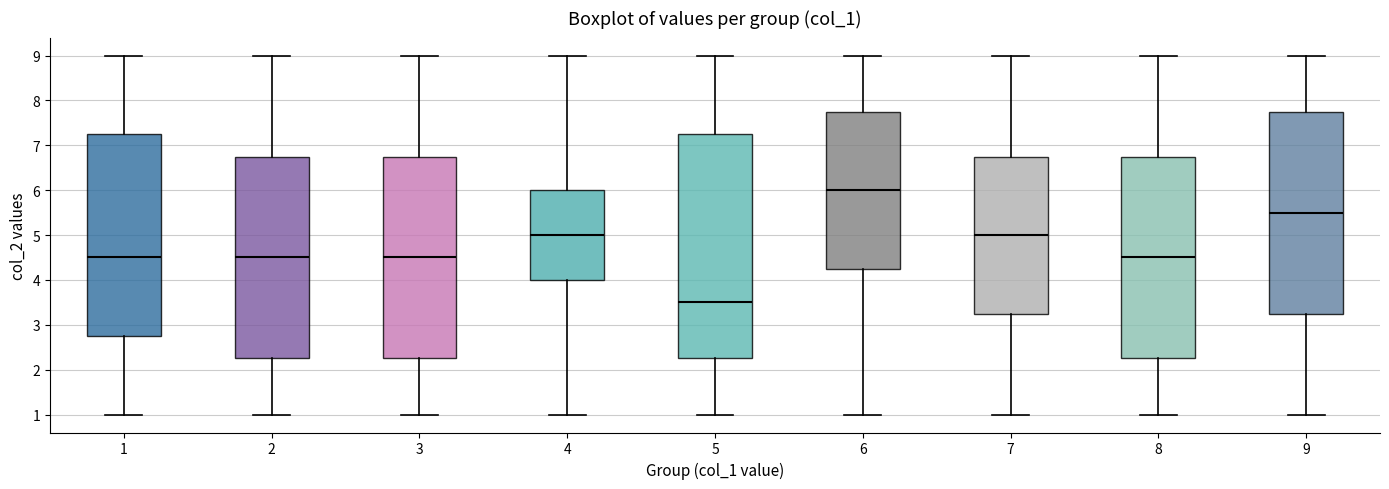

Which box is the tallest, from its lower edge to its upper edge?

5